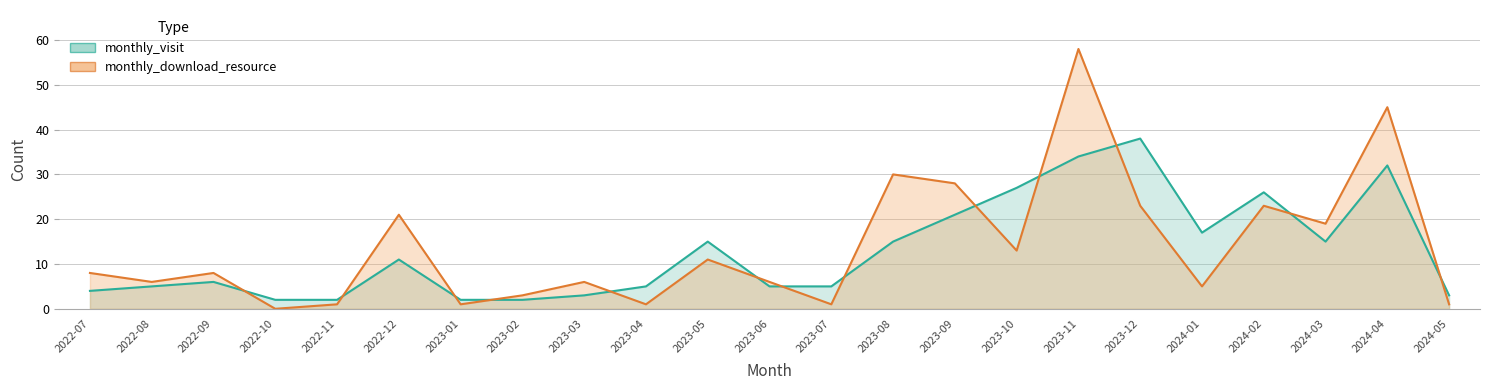

Which series changed the most between 2023-12 and 2024-05?

monthly_visit